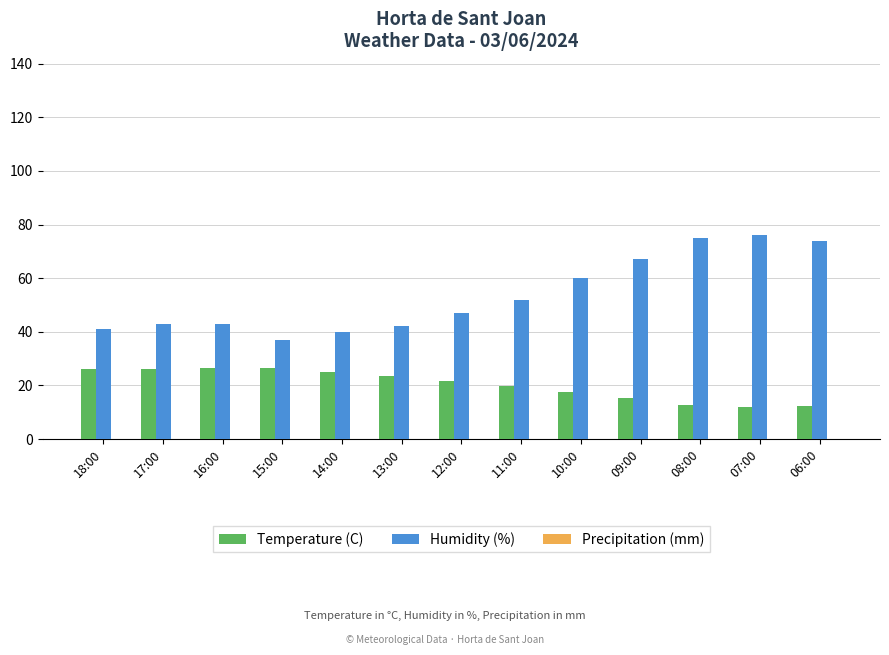

Which series has the largest total across all categories?

Humidity (%)